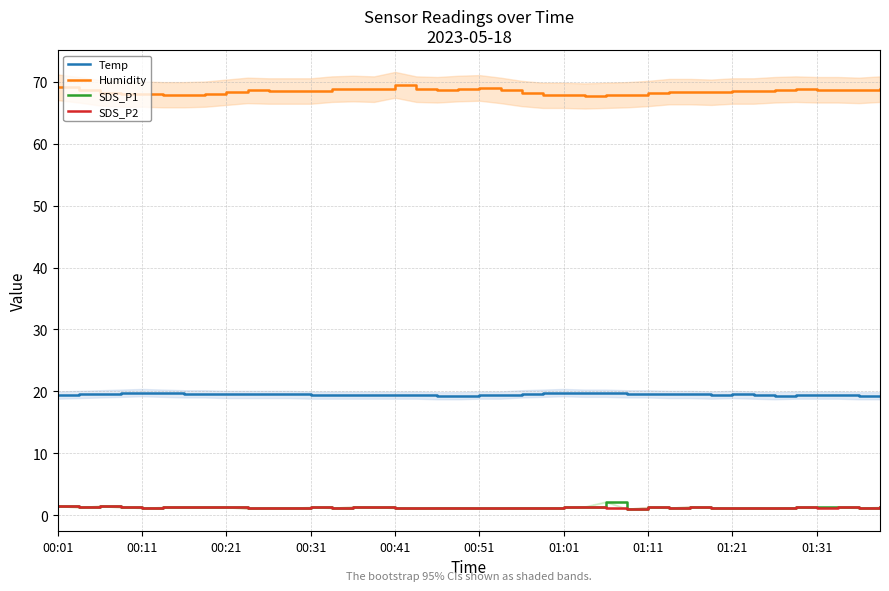

What is the label of the 23rd point from the right?

17